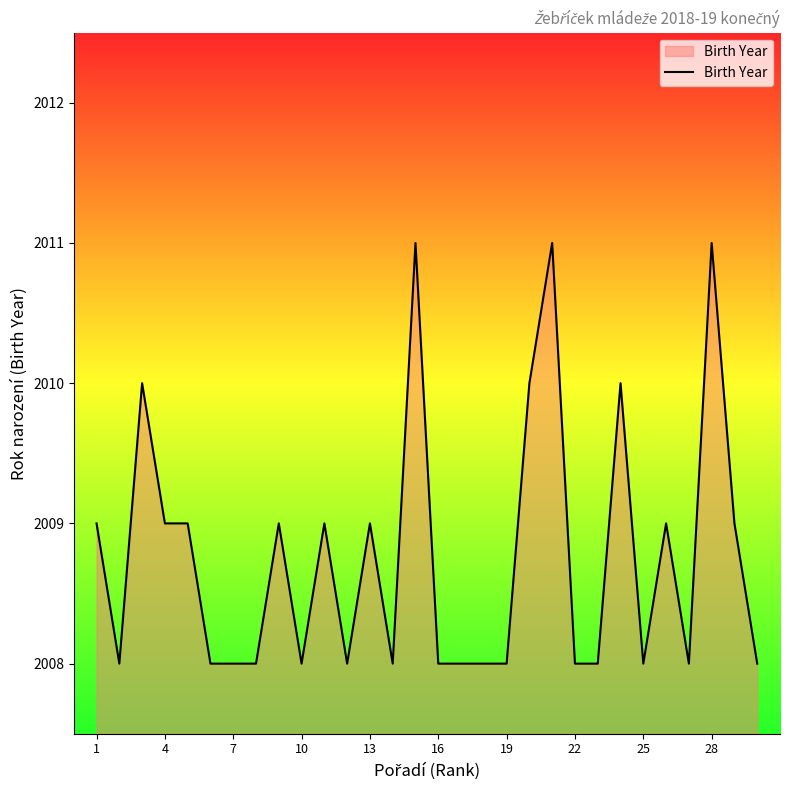

What is the difference between the maximum and minimum values?

3